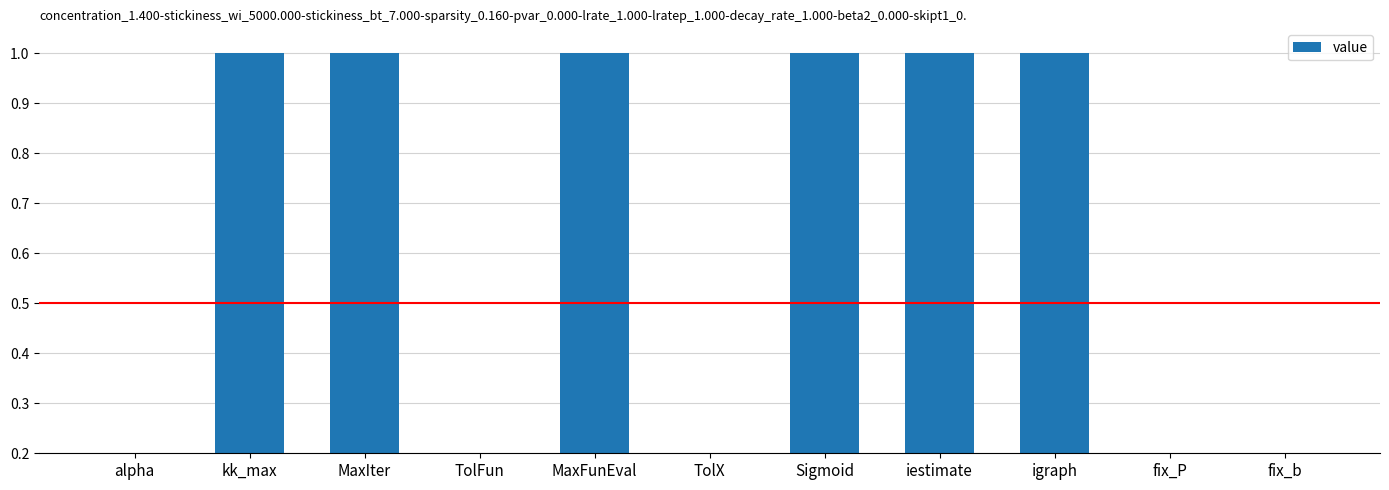

How many bars are there in total?

11